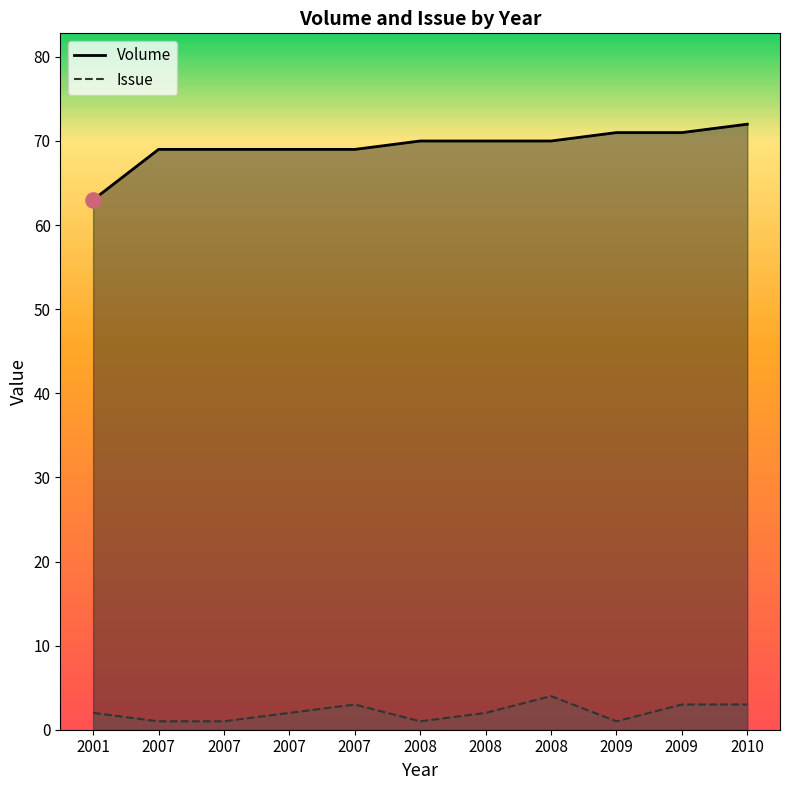

What are all the series names shown in the legend?

Volume, Issue